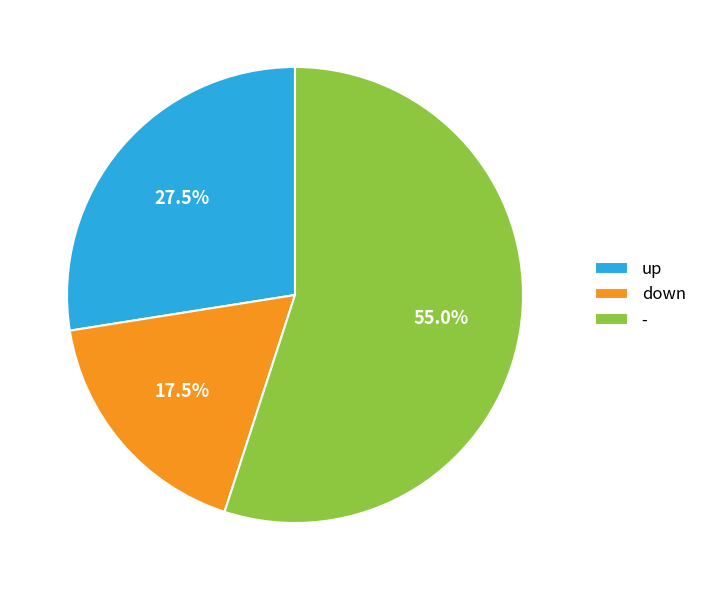

The - slice represents 55% of the pie. True or false?

True